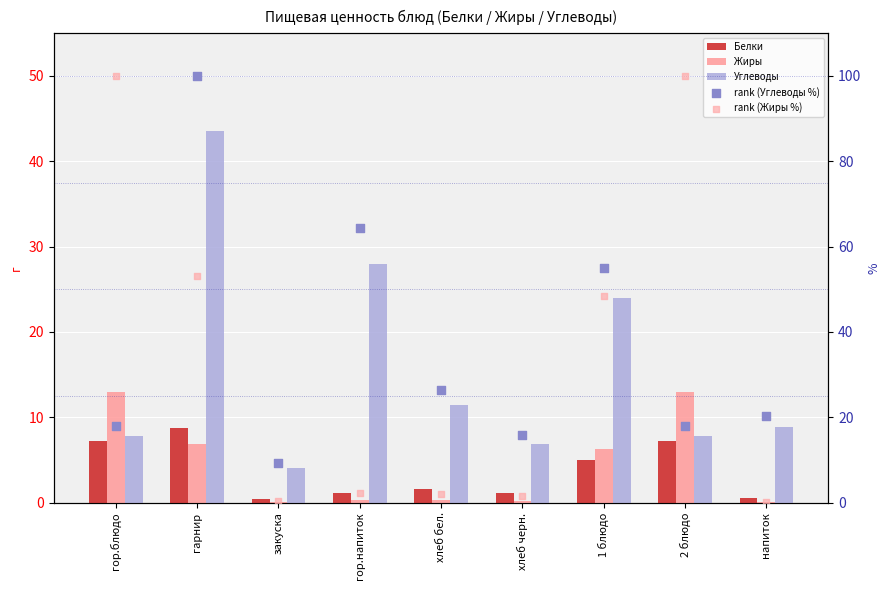

At how many categories does at least one series exceed 53?

5